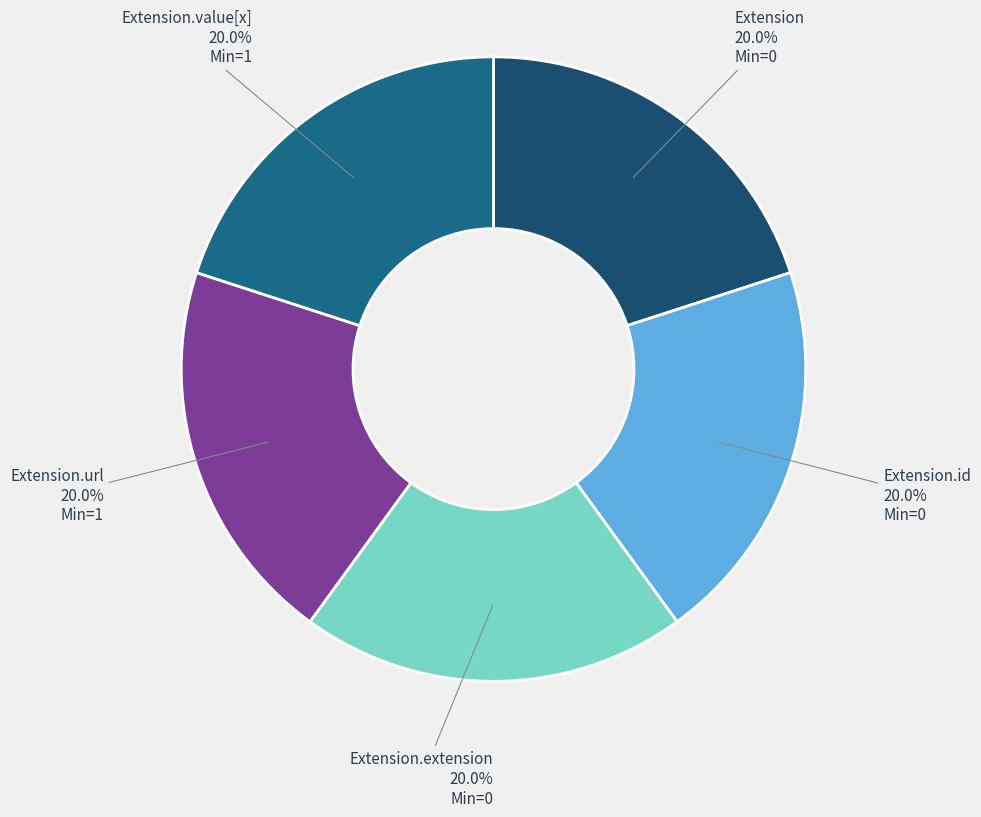

To the nearest percent, what portion does Extension.url represent?

20%